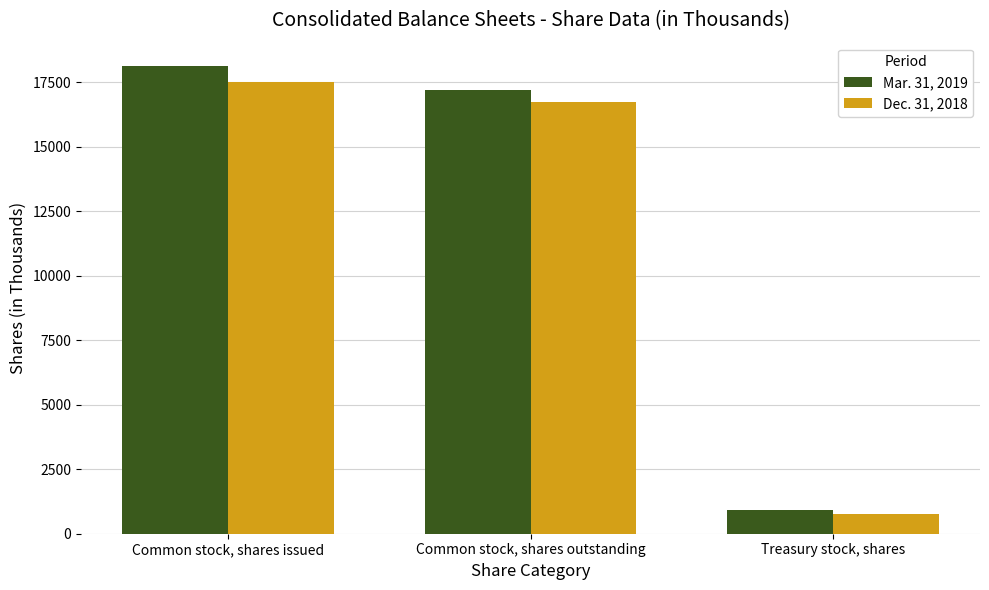

What position from the right is Treasury stock, shares?

1